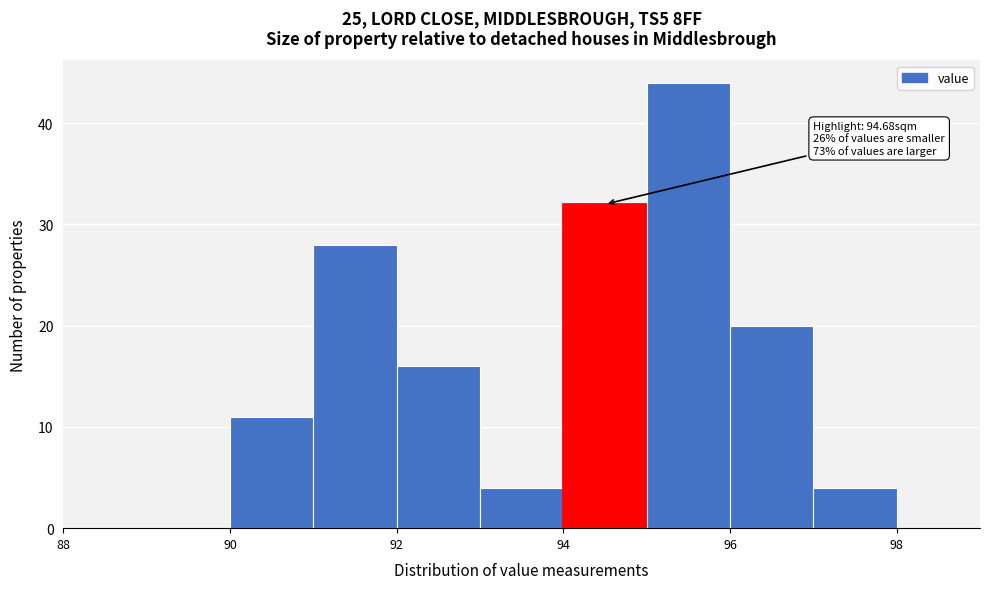

Which range on the x-axis has the tallest bar?

95 to 96